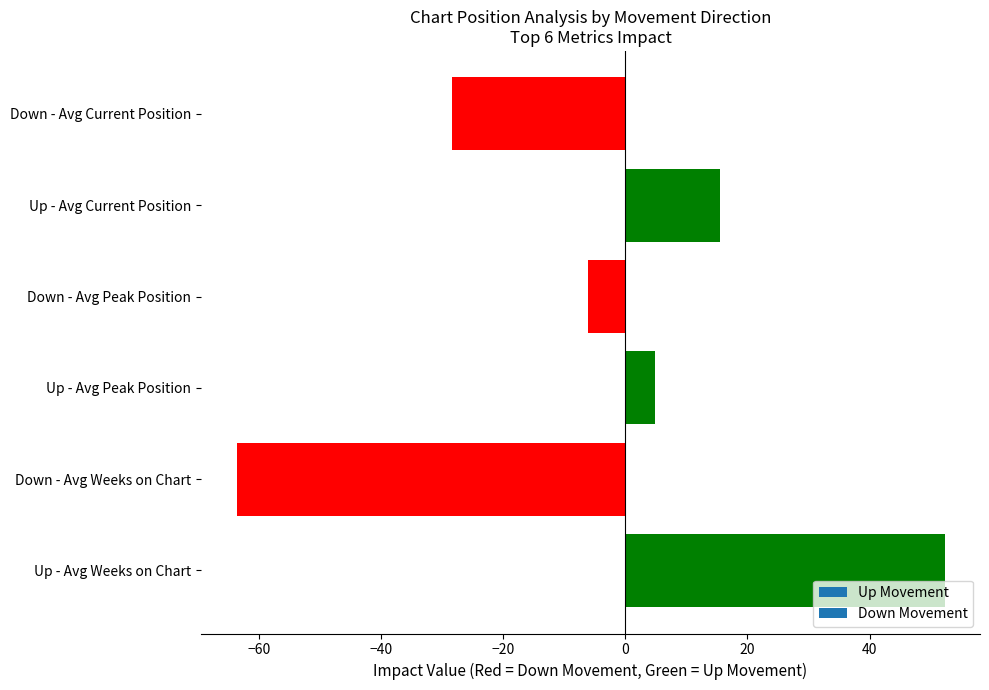

Which category has the highest value across all series?

Up - Avg Weeks on Chart